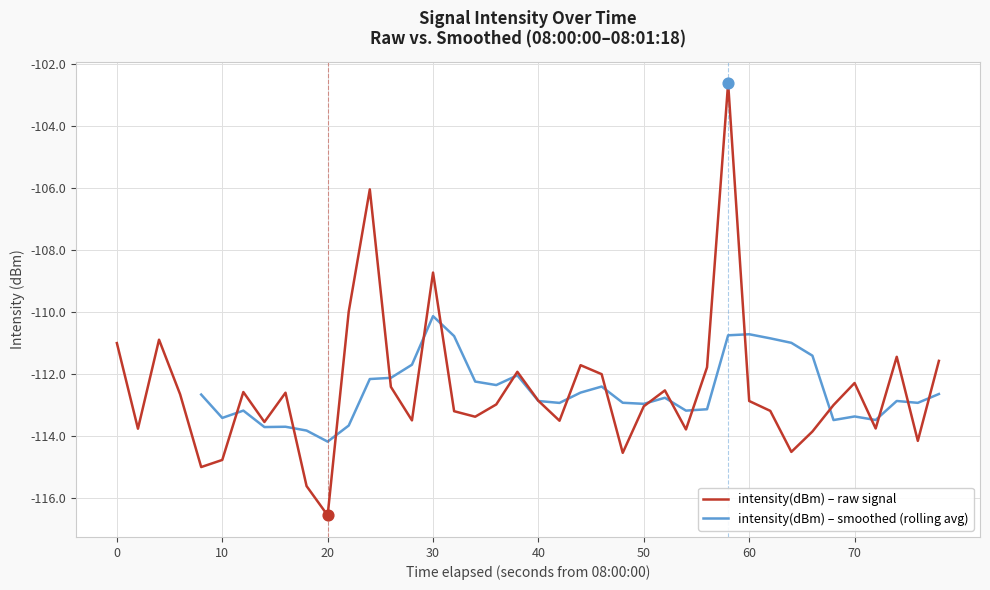

At which label is intensity(dBm) – raw signal closest to -109?

30